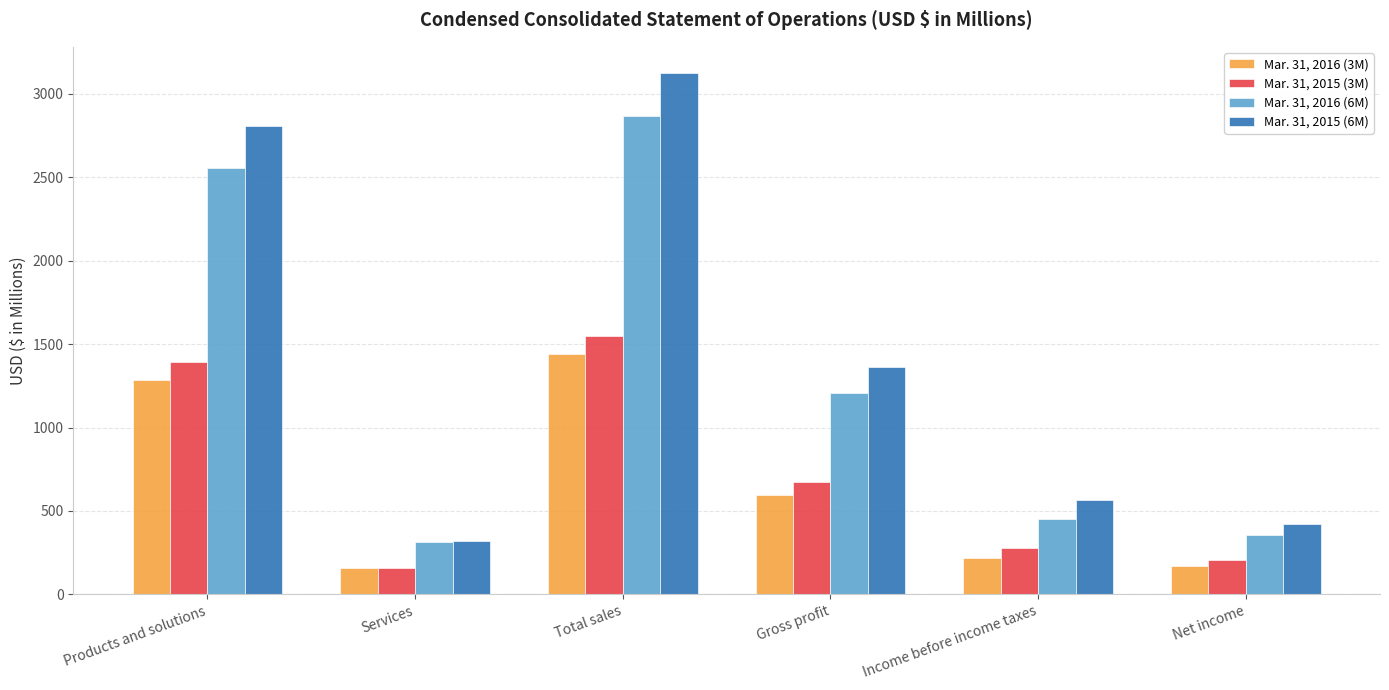

How many bars are there in each group?

4